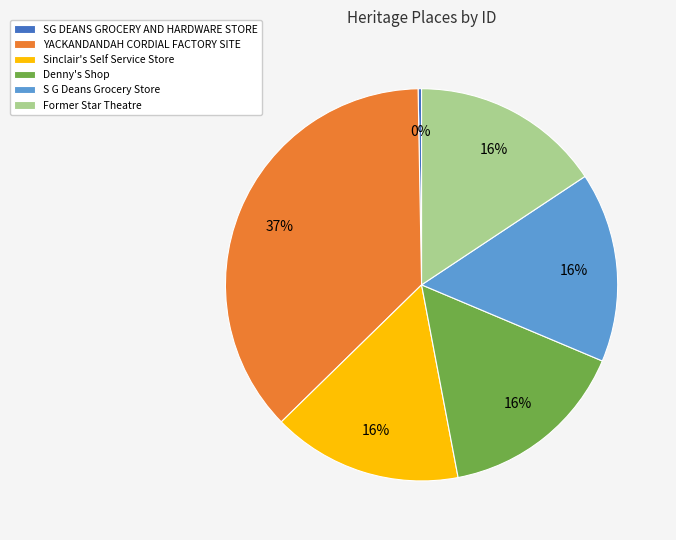

How many segments does this pie chart have?

6